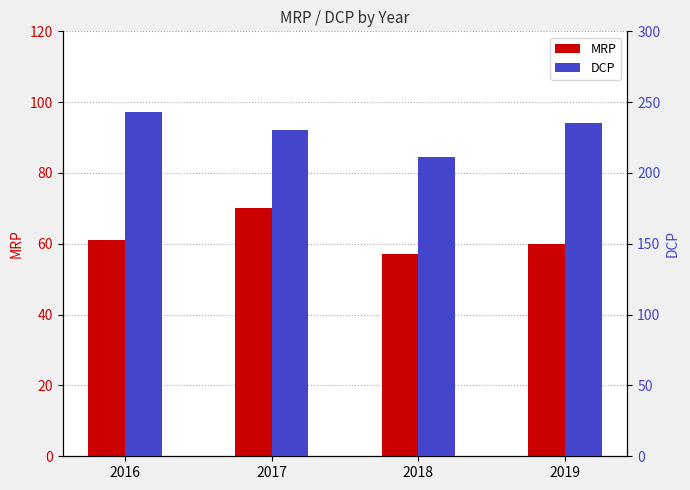

Reading left to right, transcribe all the data shown in this chart.

MRP: 61	70	57	60
DCP: 243	230	211	235